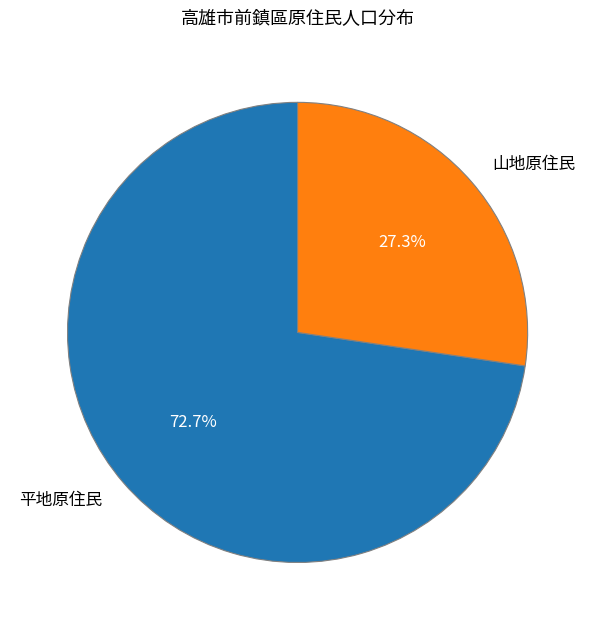

What is the smallest slice in the pie chart?

山地原住民